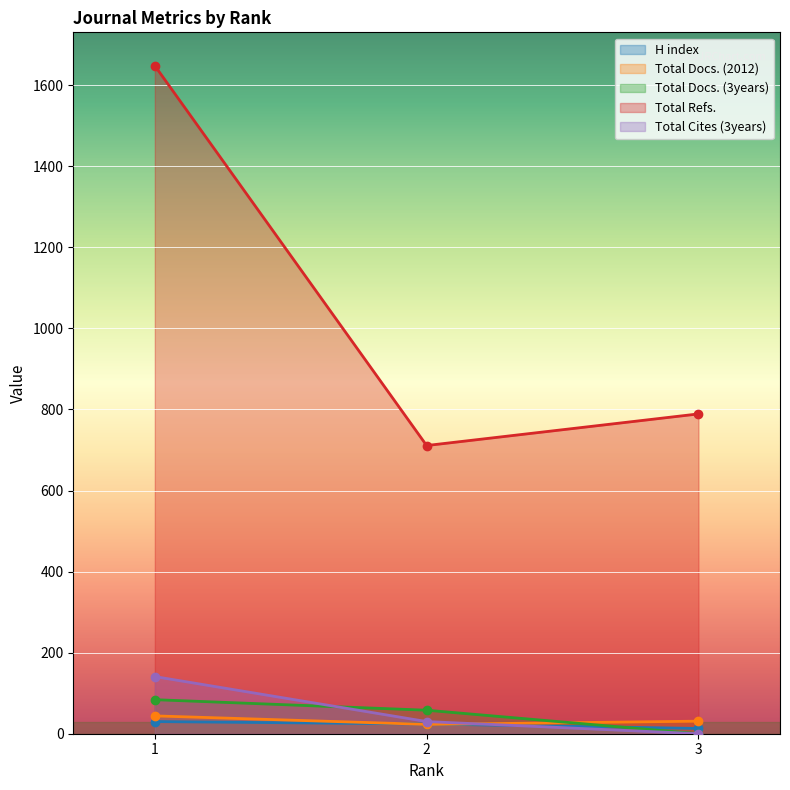

Which series has the largest range (max minus min)?

Total Refs.